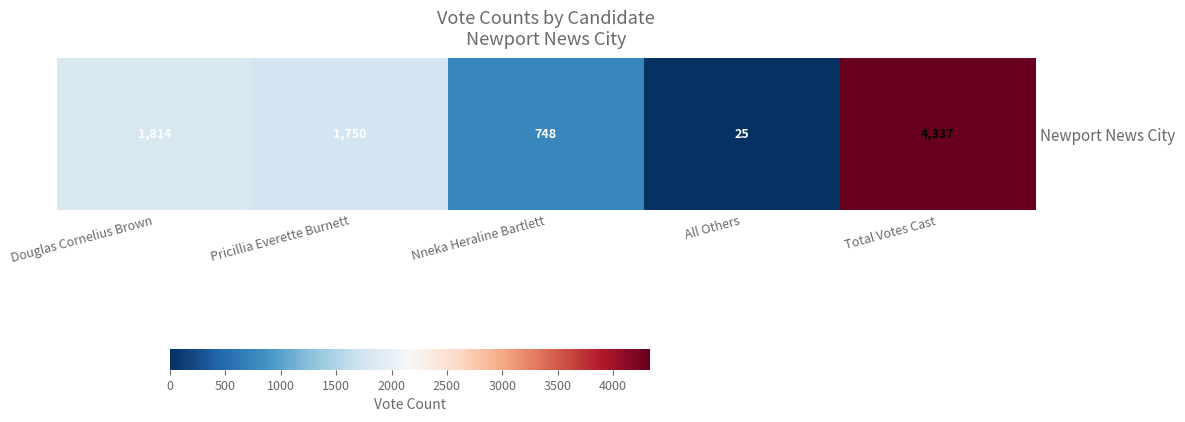

True or false: the data shows 4337 at Total Votes Cast.

True